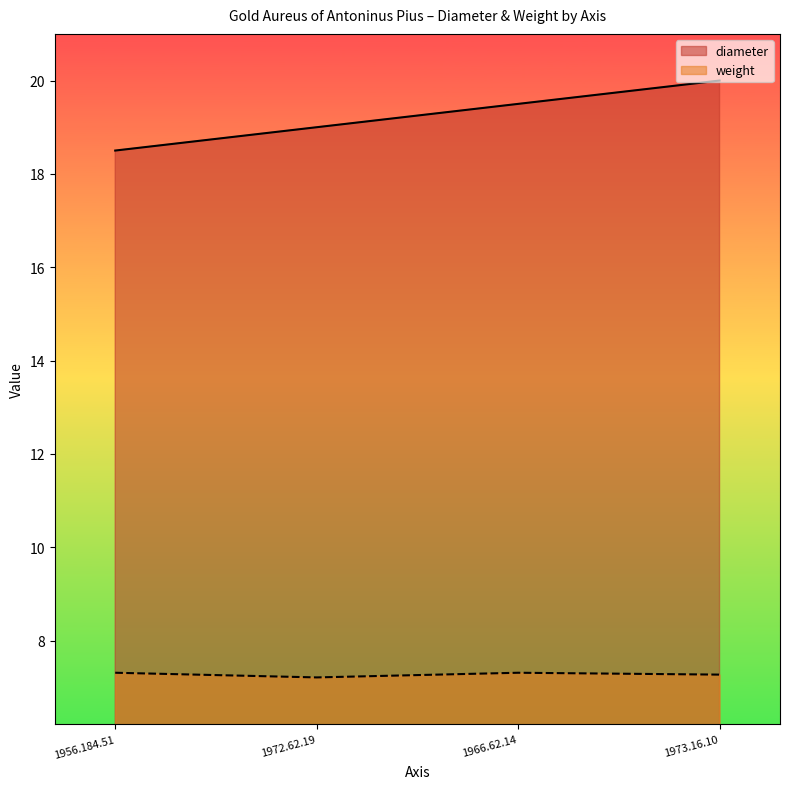

Reading left to right, what are all the values shown in this chart?

diameter: 18.5	19.0	19.5	20.0
weight: 7.3	7.2	7.3	7.3